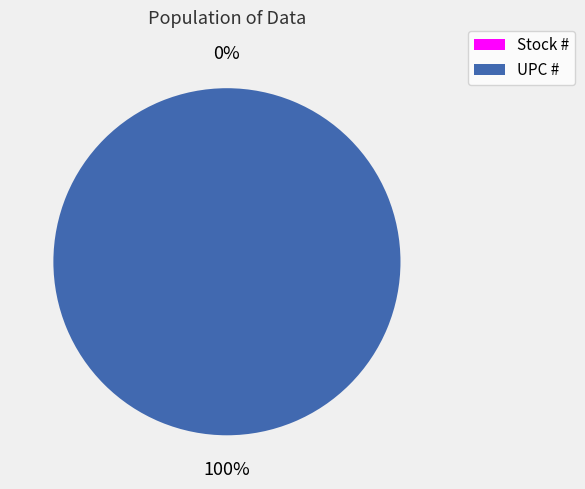

What is the change in value from Stock # to UPC #?

+751338230562